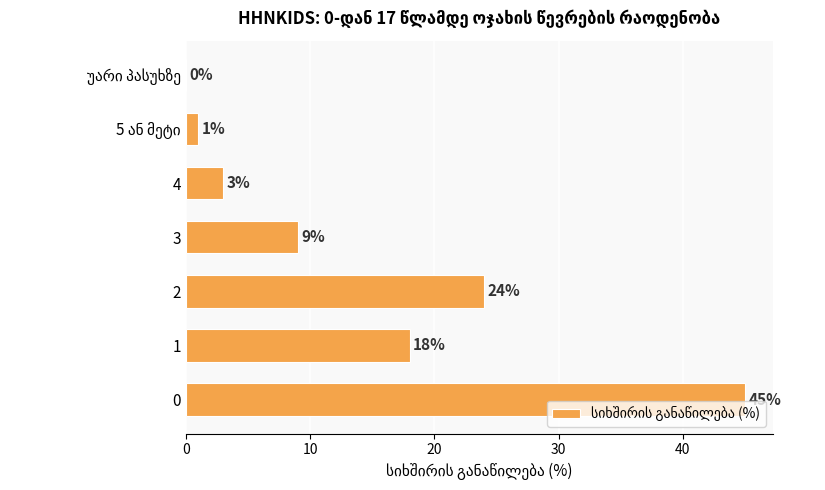

What is the sum of all values?

100